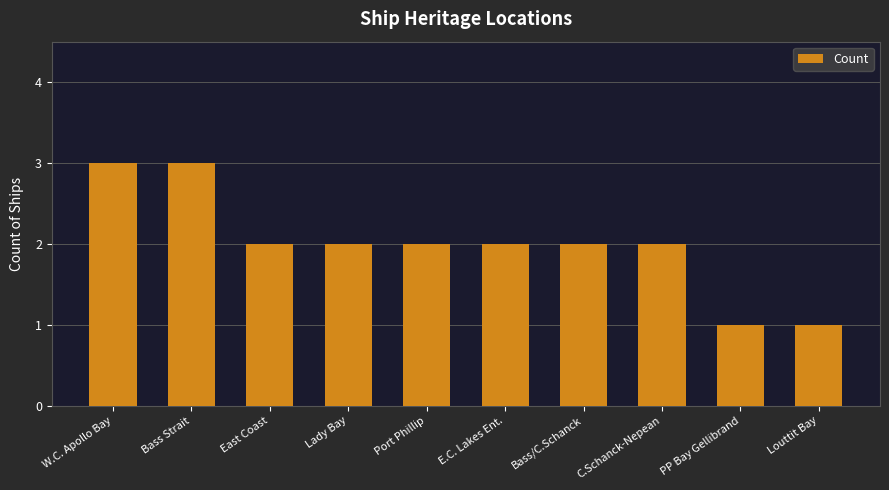

What is the greatest value displayed?

3